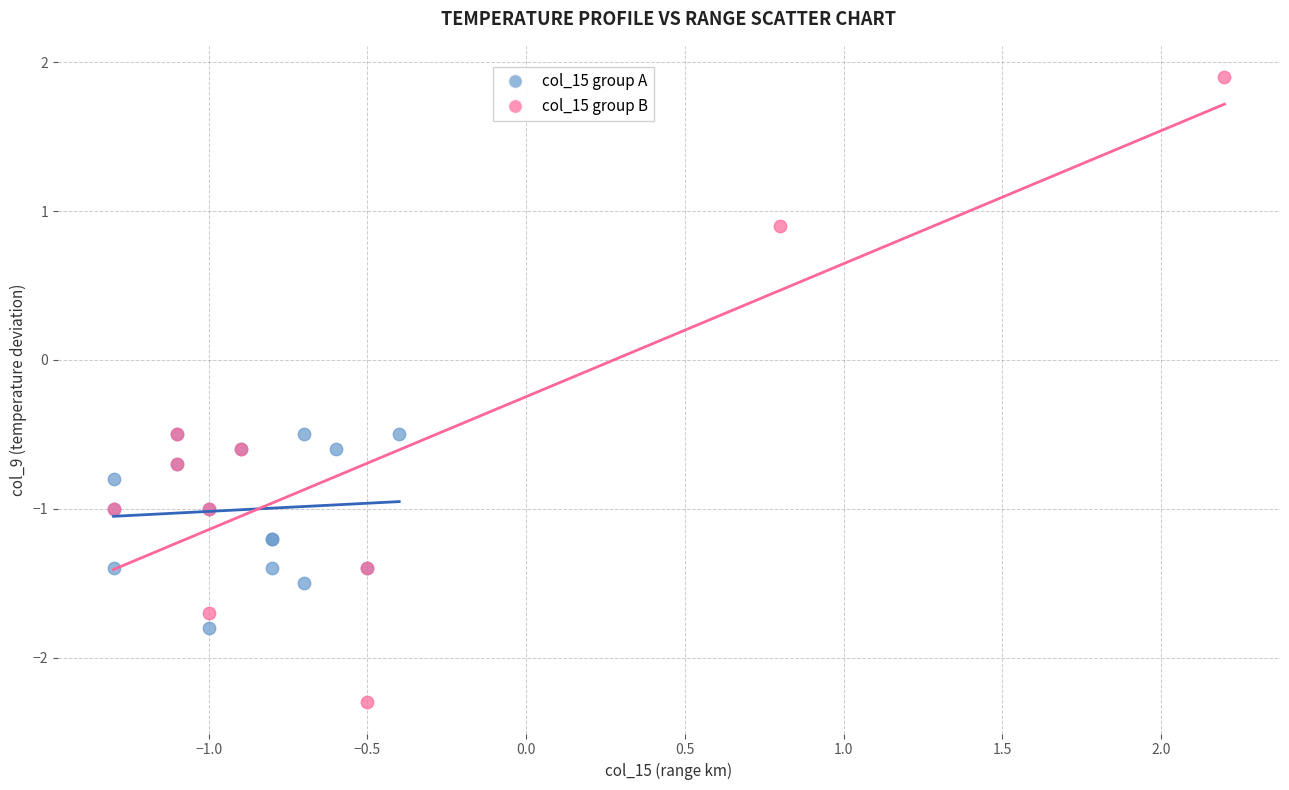

Which series contains the highest Y value?

col_15 group B